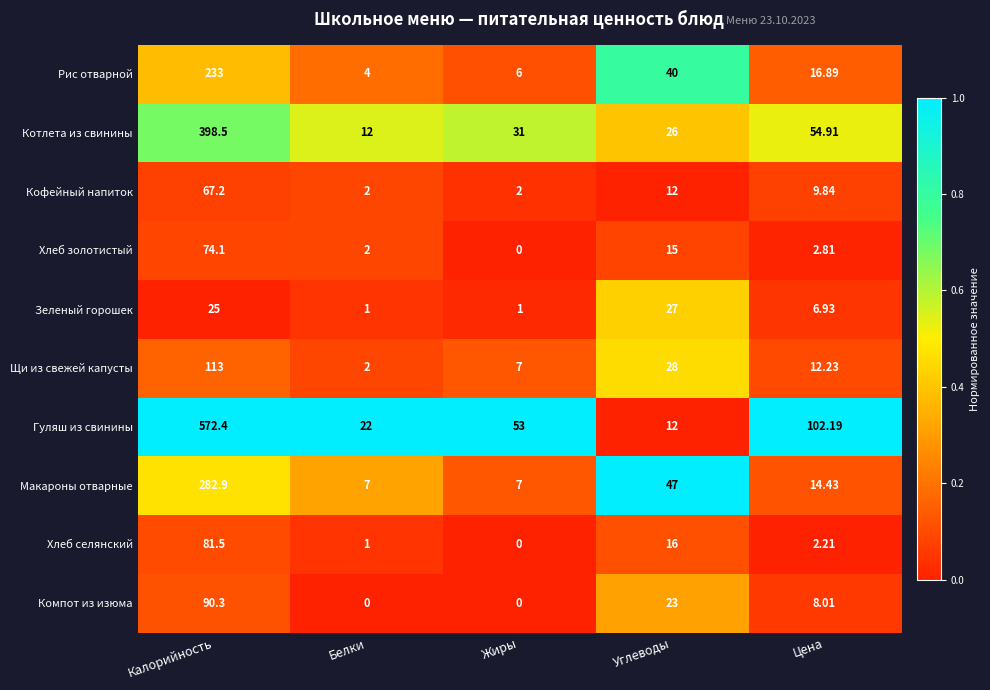

Rank the series by their maximum value, from lowest to highest.

Зеленый горошек, Кофейный напиток, Хлеб золотистый, Хлеб селянский, Компот из изюма, Щи из свежей капусты, Рис отварной, Макароны отварные, Котлета из свинины, Гуляш из свинины